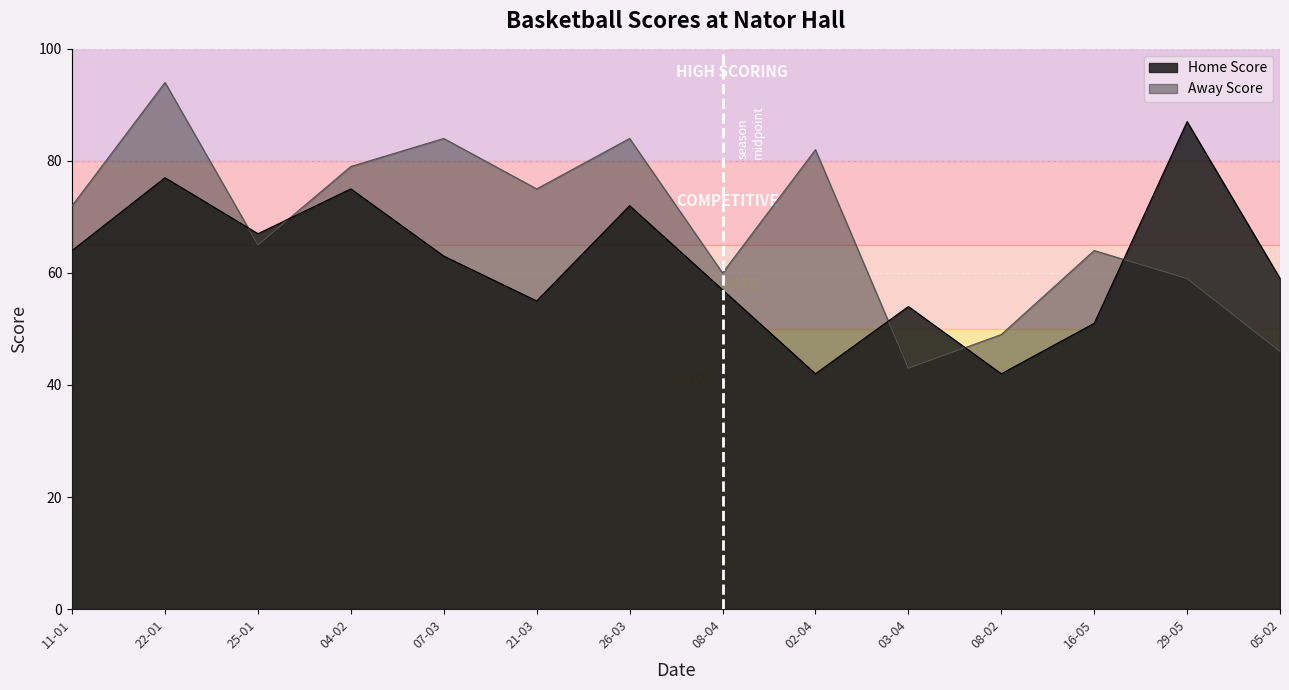

At which label is Home Score closest to 64?

11-01